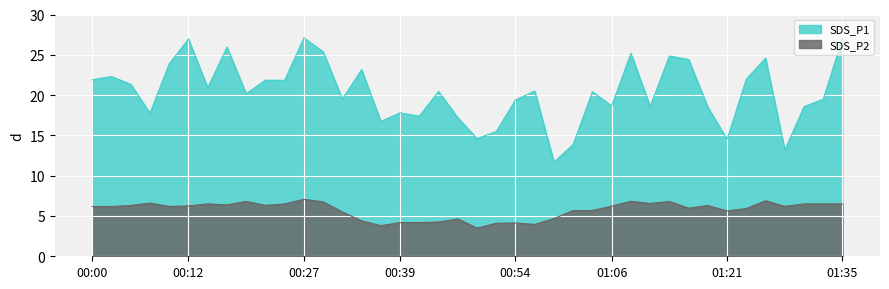

How many values in the SDS_P1 series are below 20?

18